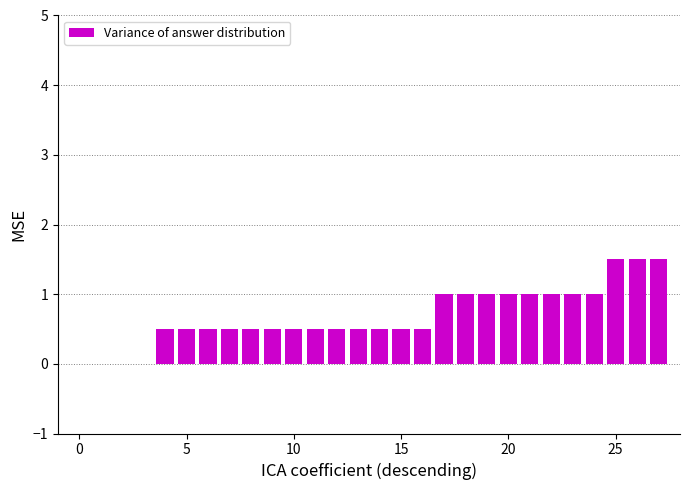

What is the greatest value displayed?

1.5